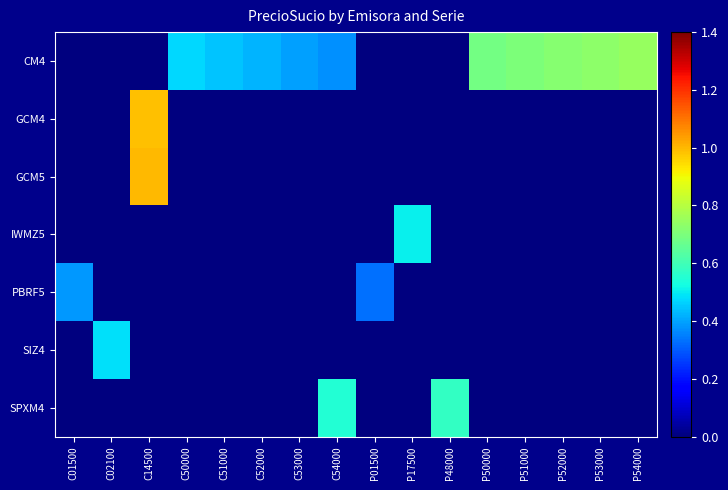

Reading left to right, extract all data points from this chart.

CM4: C01500=0.0	C02100=0.0	C14500=0.0	C50000=0.5	C51000=0.4	C52000=0.4	C53000=0.4	C54000=0.4	P01500=0.0	P17500=0.0	P48000=0.0	P50000=0.7	P51000=0.7	P52000=0.7	P53000=0.7	P54000=0.7
GCM4: C01500=0.0	C02100=0.0	C14500=1.0	C50000=0.0	C51000=0.0	C52000=0.0	C53000=0.0	C54000=0.0	P01500=0.0	P17500=0.0	P48000=0.0	P50000=0.0	P51000=0.0	P52000=0.0	P53000=0.0	P54000=0.0
GCM5: C01500=0.0	C02100=0.0	C14500=1.0	C50000=0.0	C51000=0.0	C52000=0.0	C53000=0.0	C54000=0.0	P01500=0.0	P17500=0.0	P48000=0.0	P50000=0.0	P51000=0.0	P52000=0.0	P53000=0.0	P54000=0.0
IWMZ5: C01500=0.0	C02100=0.0	C14500=0.0	C50000=0.0	C51000=0.0	C52000=0.0	C53000=0.0	C54000=0.0	P01500=0.0	P17500=0.5	P48000=0.0	P50000=0.0	P51000=0.0	P52000=0.0	P53000=0.0	P54000=0.0
PBRF5: C01500=0.4	C02100=0.0	C14500=0.0	C50000=0.0	C51000=0.0	C52000=0.0	C53000=0.0	C54000=0.0	P01500=0.3	P17500=0.0	P48000=0.0	P50000=0.0	P51000=0.0	P52000=0.0	P53000=0.0	P54000=0.0
SIZ4: C01500=0.0	C02100=0.5	C14500=0.0	C50000=0.0	C51000=0.0	C52000=0.0	C53000=0.0	C54000=0.0	P01500=0.0	P17500=0.0	P48000=0.0	P50000=0.0	P51000=0.0	P52000=0.0	P53000=0.0	P54000=0.0
SPXM4: C01500=0.0	C02100=0.0	C14500=0.0	C50000=0.0	C51000=0.0	C52000=0.0	C53000=0.0	C54000=0.5	P01500=0.0	P17500=0.0	P48000=0.6	P50000=0.0	P51000=0.0	P52000=0.0	P53000=0.0	P54000=0.0